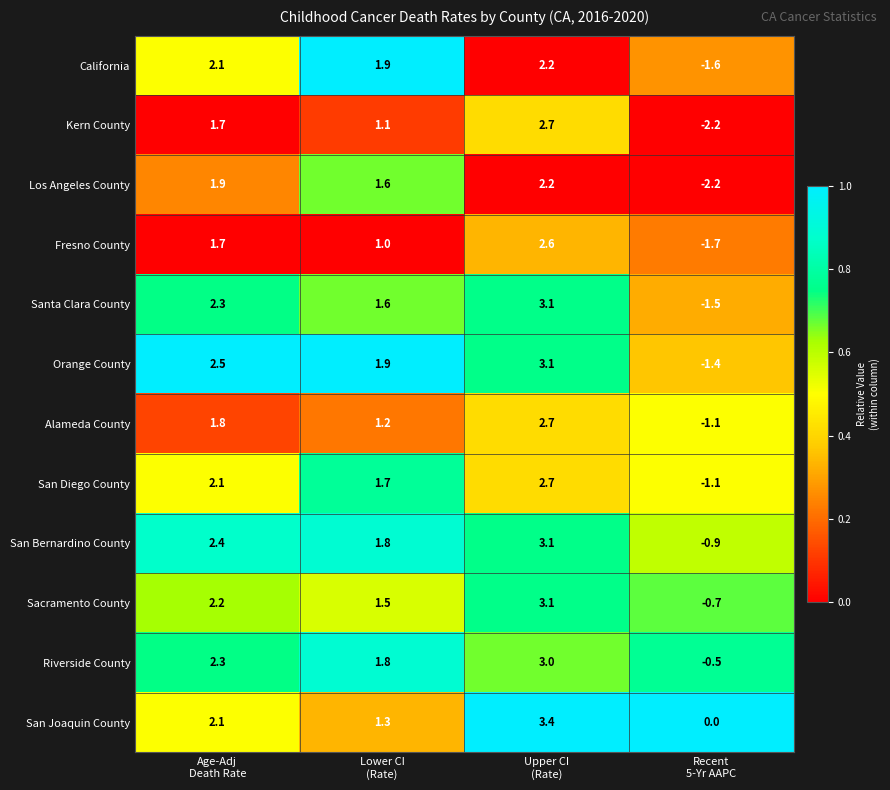

What is the difference between the maximum and minimum values in the Fresno County series?

4.3